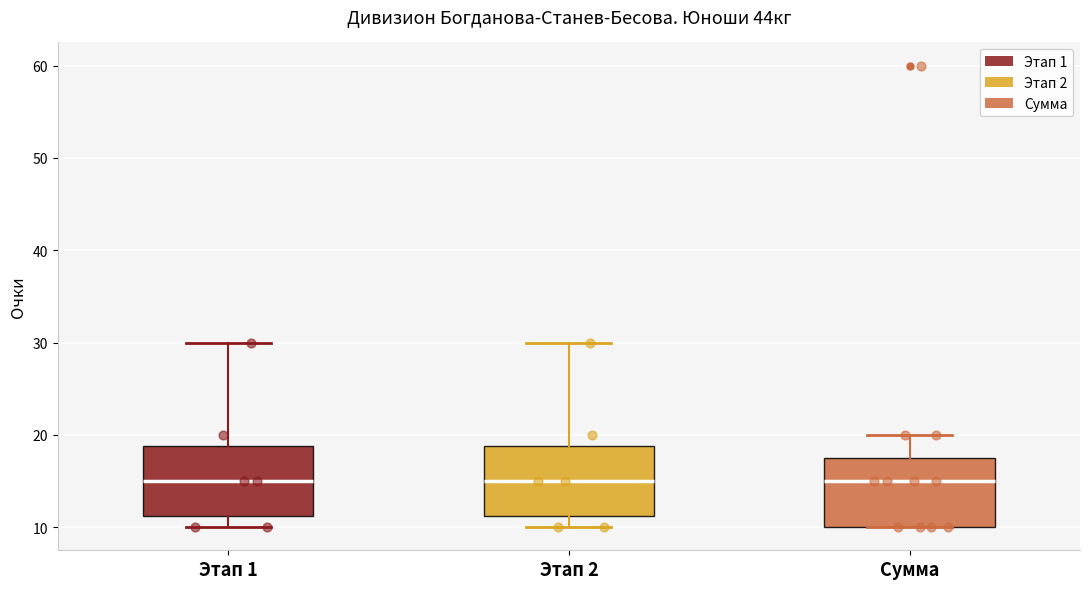

Reading left to right, read every box against the y-axis: the position of its median line, the range the box covers, and the ends of its whiskers. The values are not printed on the chart, so give them approximately, as read against the axis.

Этап 1: median 15, box 11 to 19, whiskers 10 to 30
Этап 2: median 15, box 11 to 19, whiskers 10 to 30
Сумма: median 15, box 10 to 18, whiskers 10 to 20